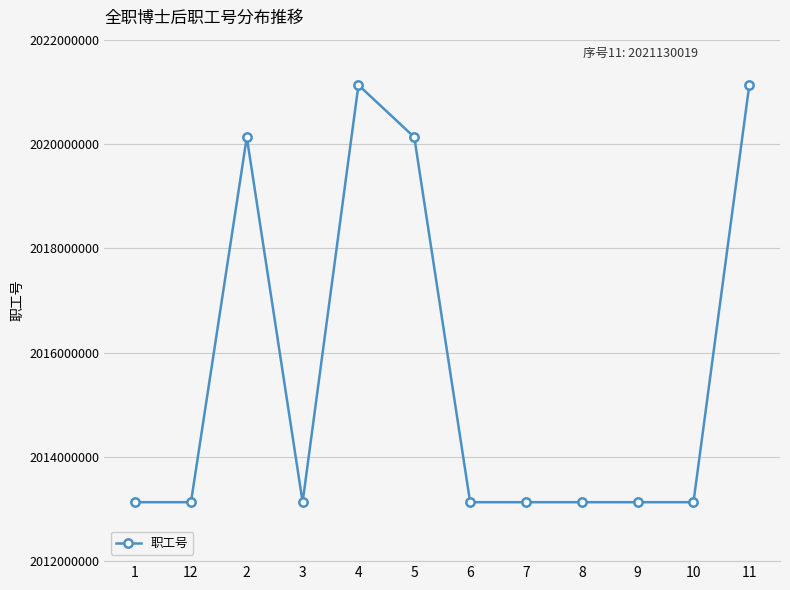

True or false: there are more than 0 points higher than both neighbors.

True